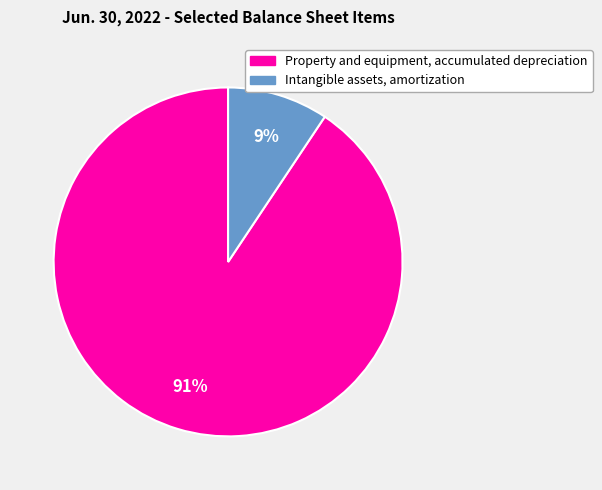

What percentage is the Property and equipment, accumulated depreciation slice, to the nearest percent?

91%